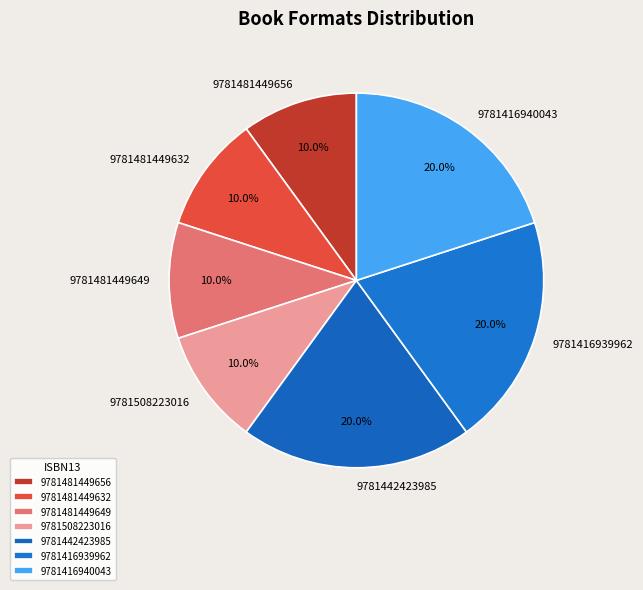

True or false: 9781442423985 accounts for 14% of the total.

False